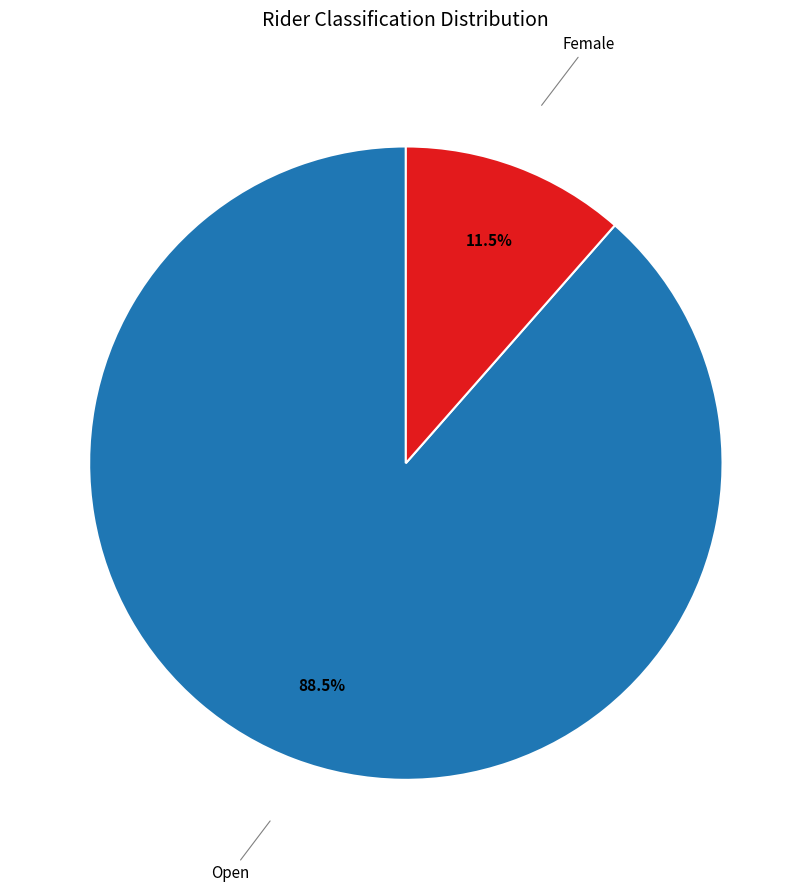

Is there a majority slice in this chart?

Yes